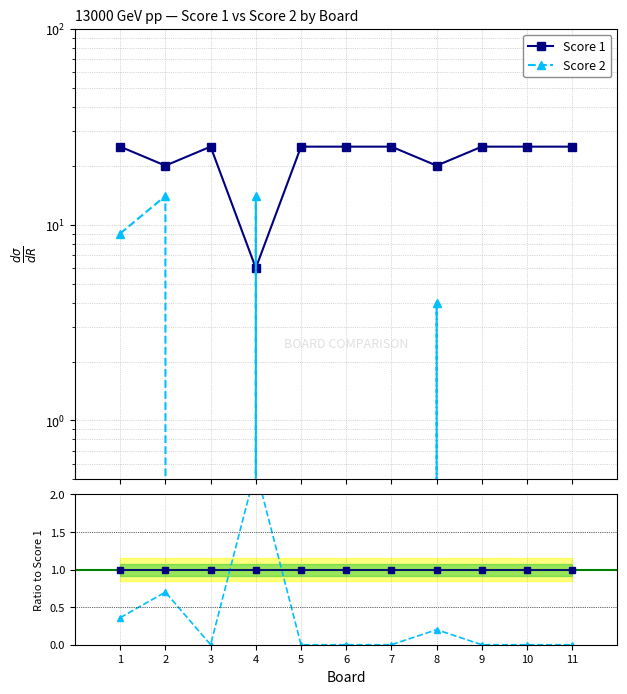

At which label is Score 1 closest to 15?

2